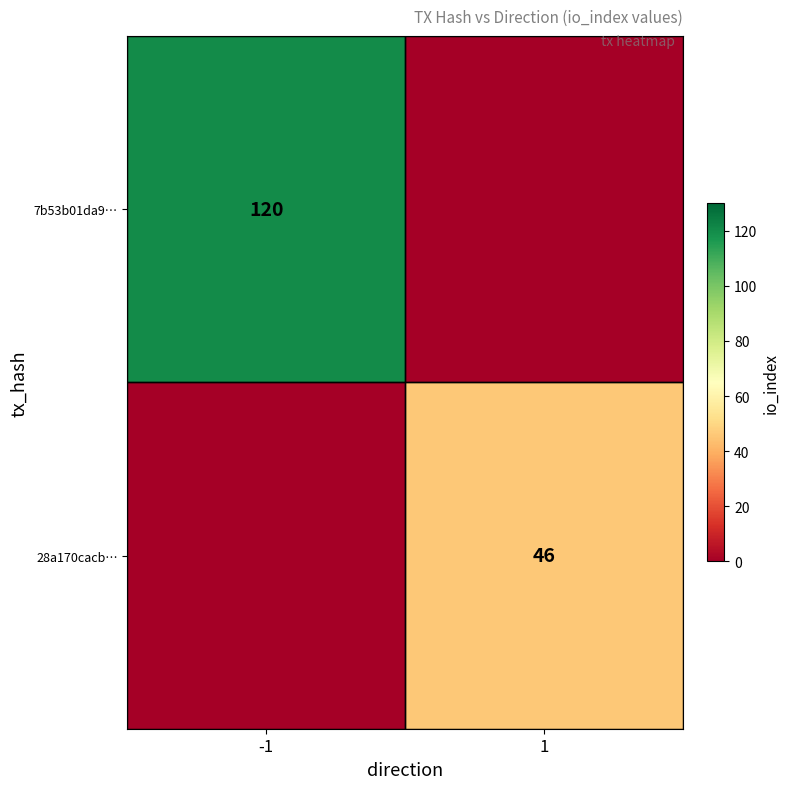

Is the value of 28a170cacb… at 1 greater than the value of 7b53b01da9… at -1?

No